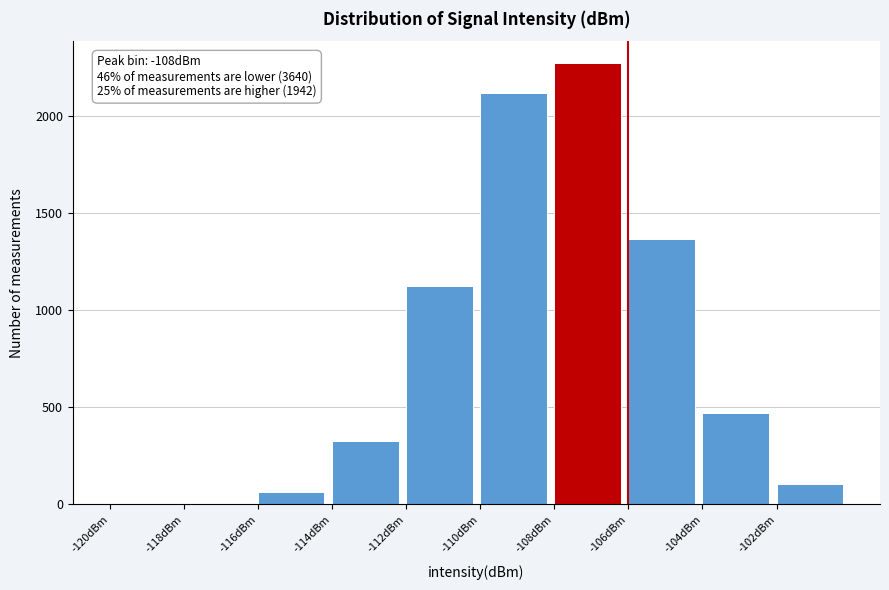

Over which range of the x-axis is the bar tallest?

-108 to -106